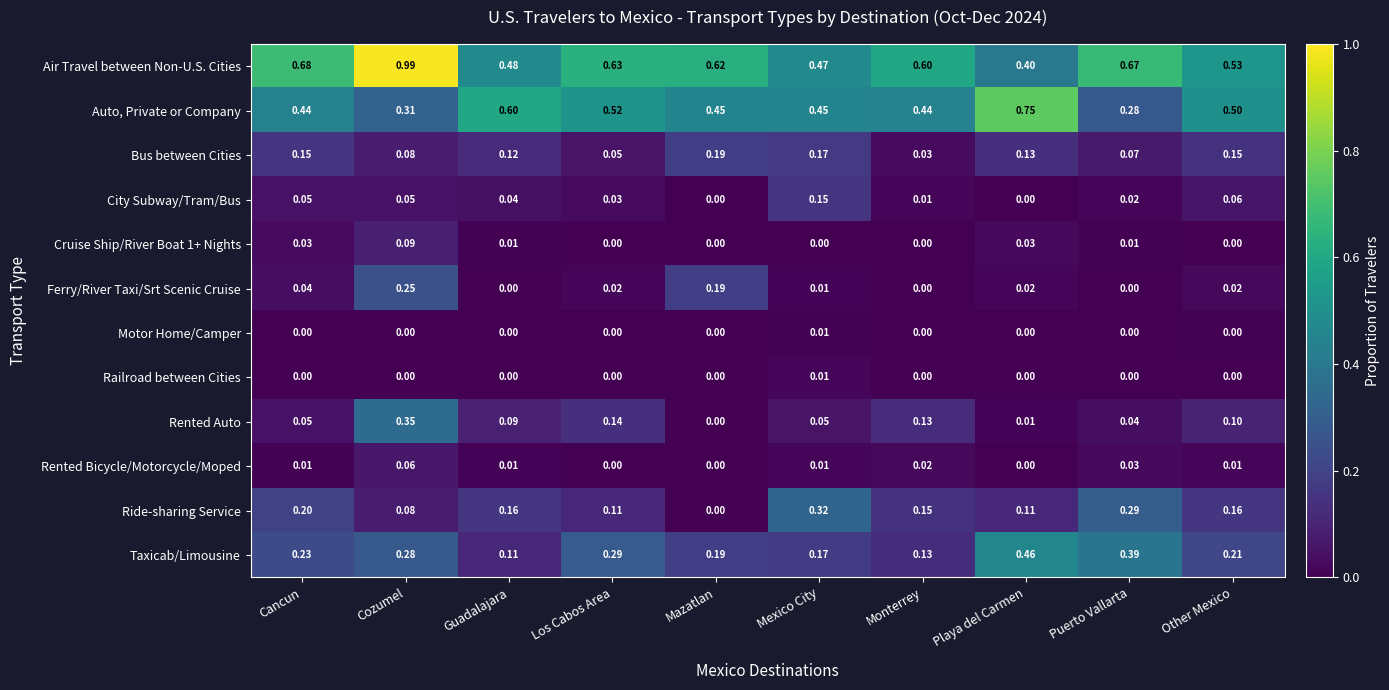

Which category has the lowest value in the Rented Auto series?

Mazatlan